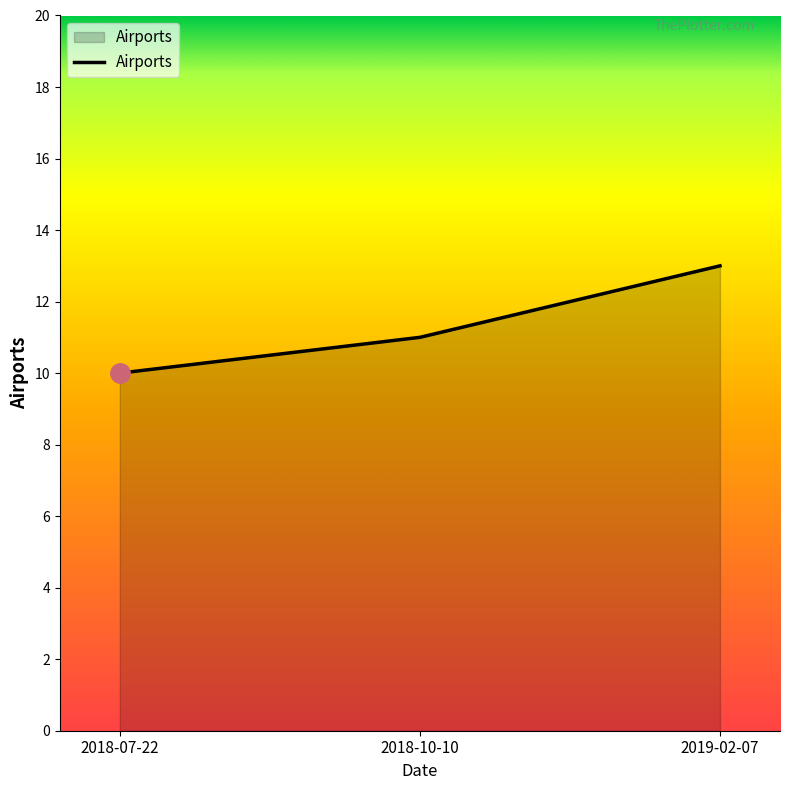

List the labels in order of value, smallest first.

2018-07-22, 2018-10-10, 2019-02-07